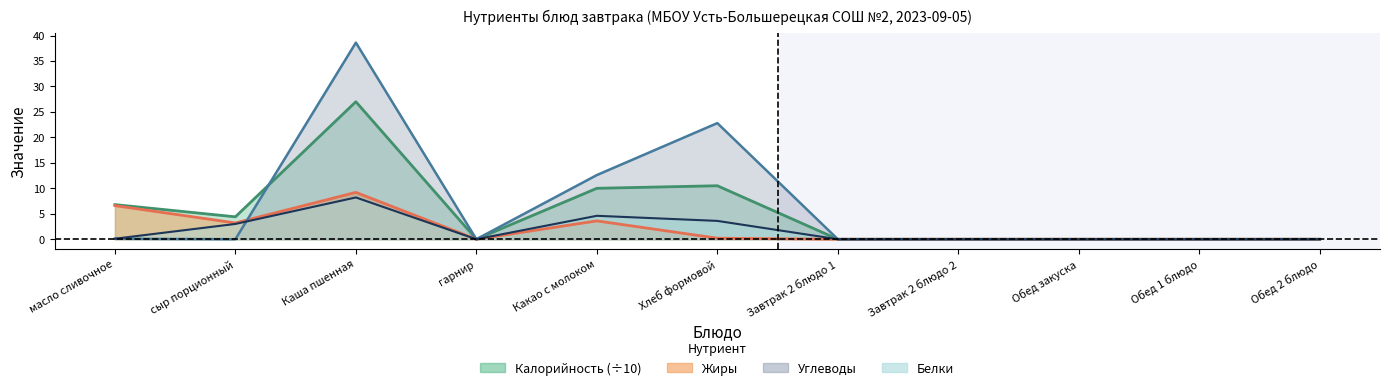

Between сыр порционный and Какао с молоком, which is larger?

Какао с молоком